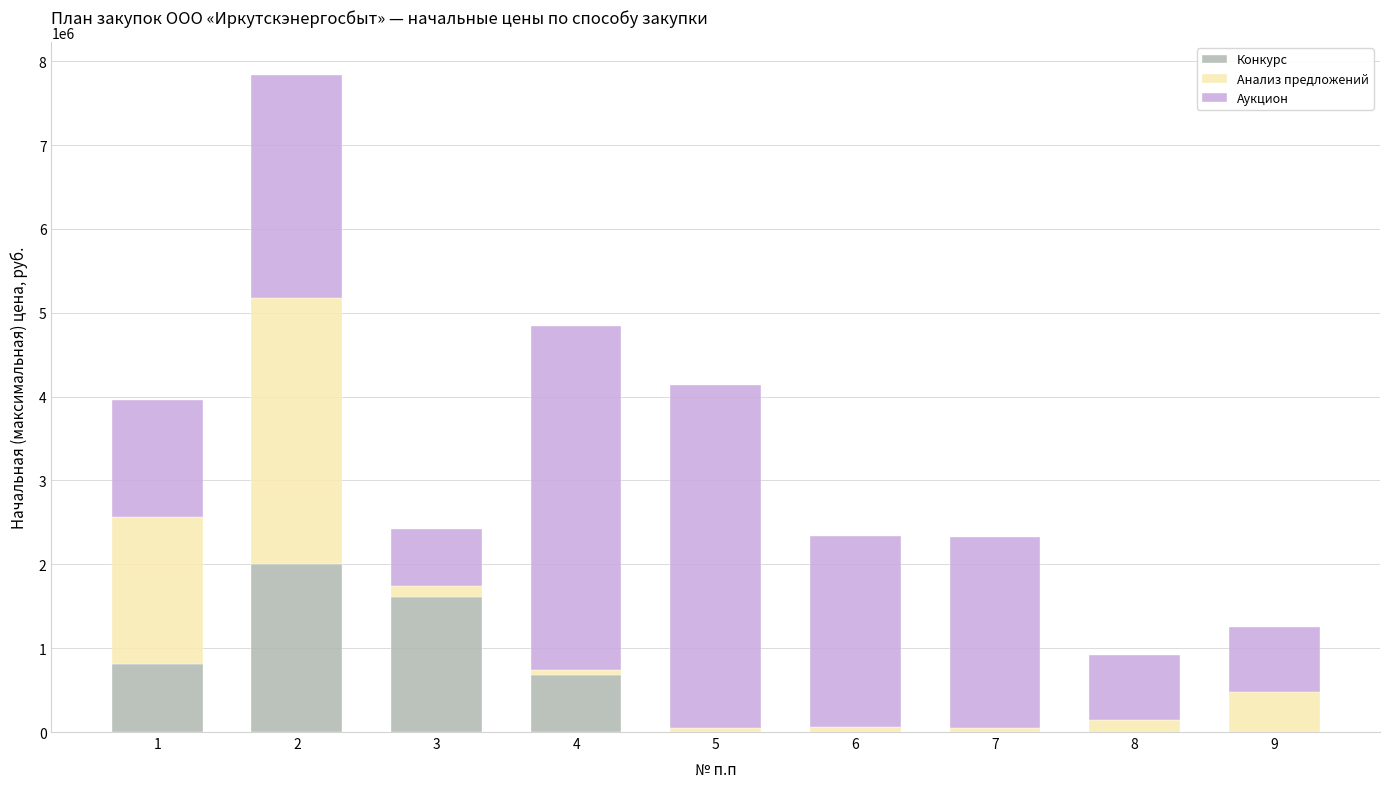

Reading left to right, transcribe the values for Конкурс.

1=810000.0	2=2003400.0	3=1615440.0	4=674160.0	5=0.0	6=0.0	7=0.0	8=0.0	9=0.0